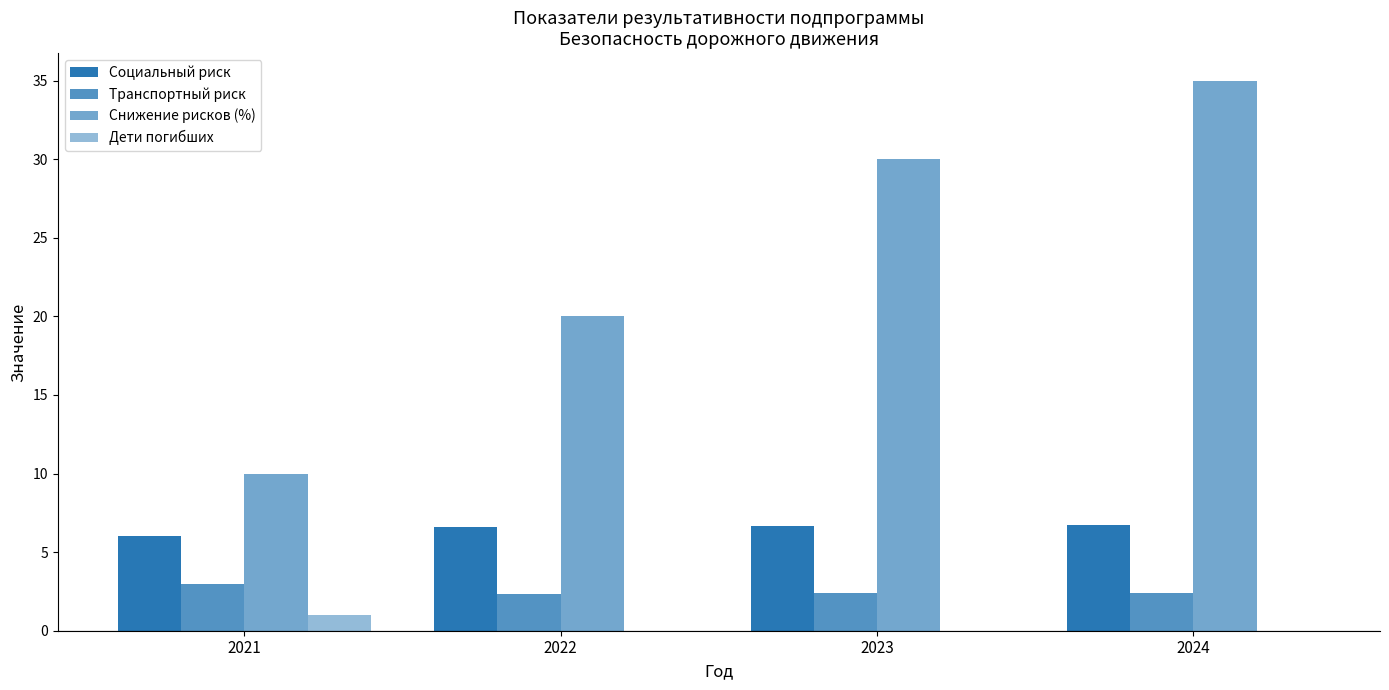

At which label is Дети погибших closest to 0?

2022